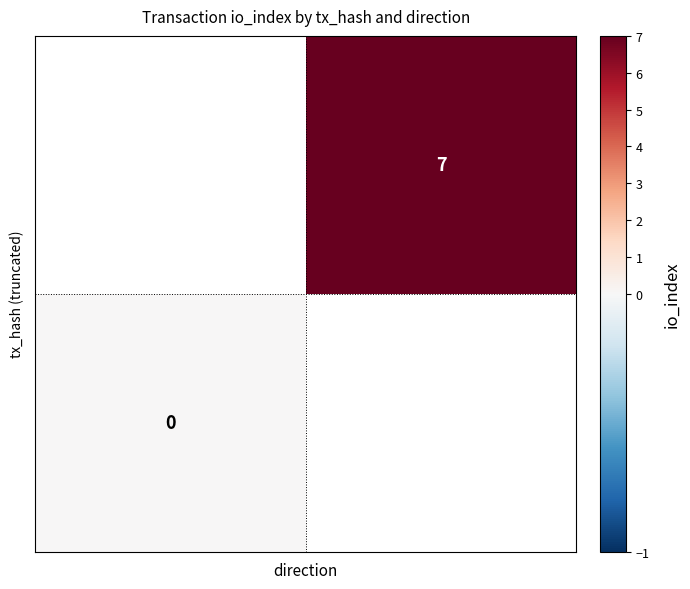

Rank the categories by row_1 value from lowest to highest.

0, 1